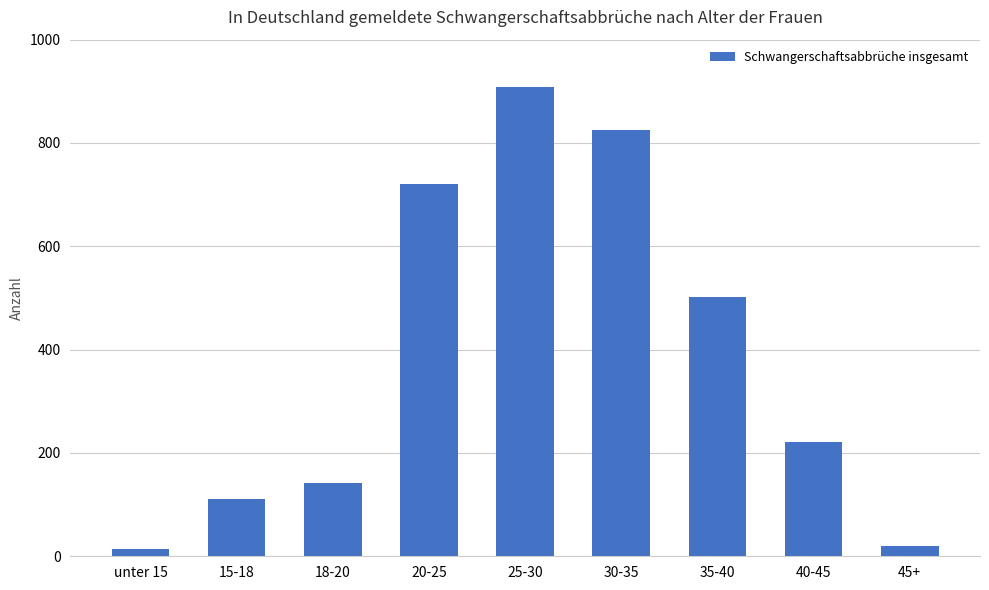

What is the label of the 9th bar from the left?

45+